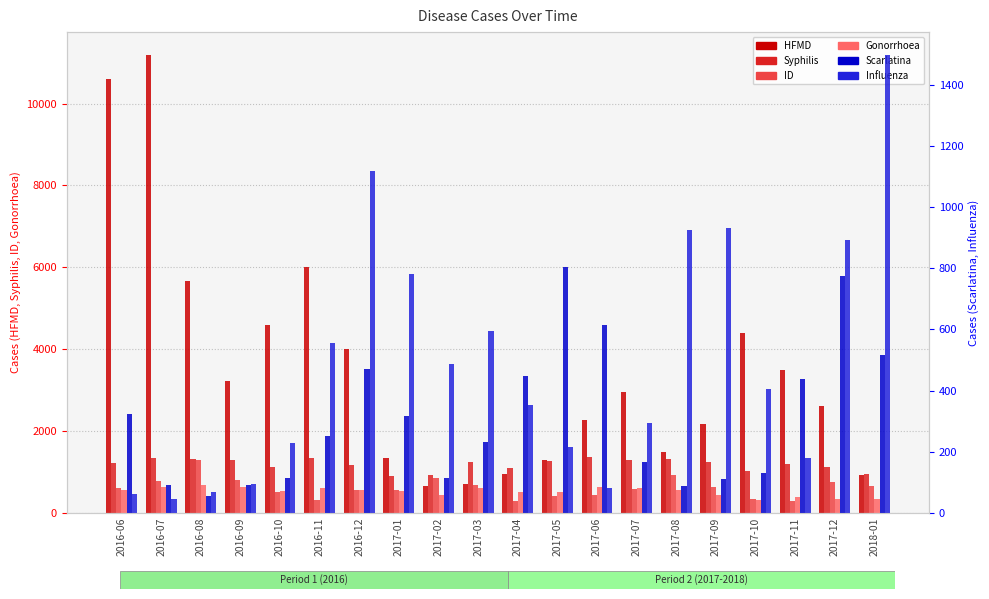

What is the difference between the highest and lowest values at 2016-06?

10530